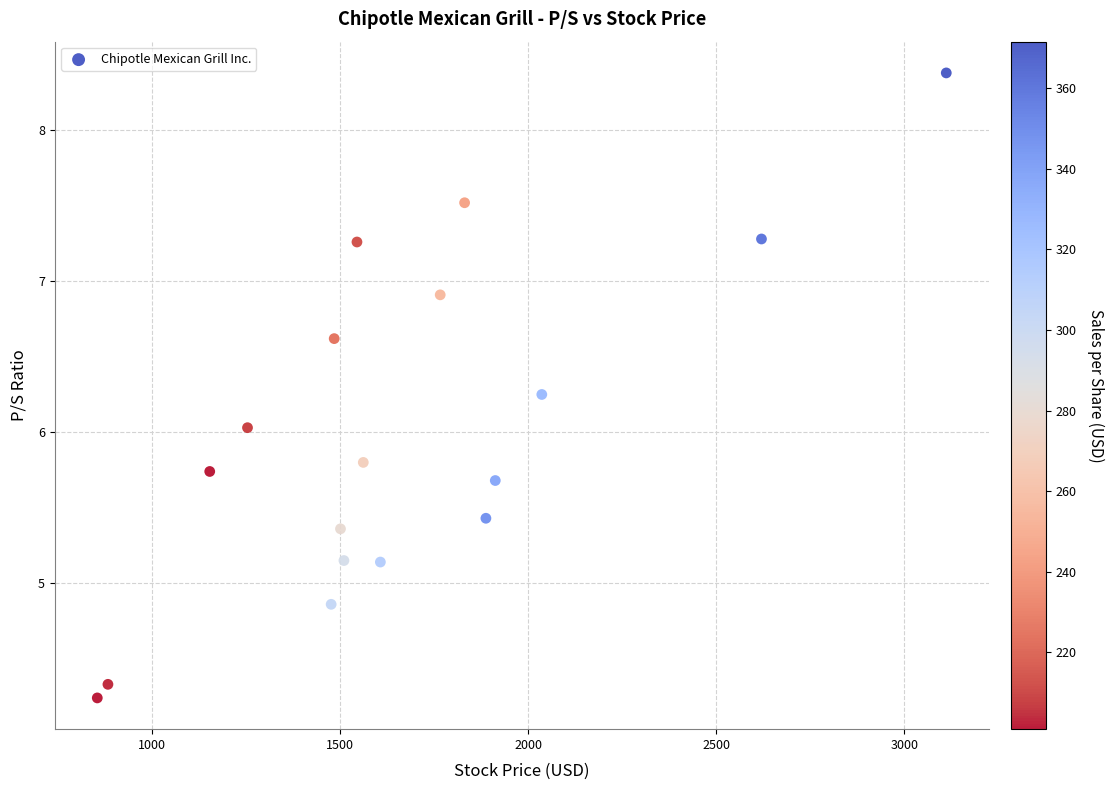

What is the range of Y values (max minus min)?

4.1